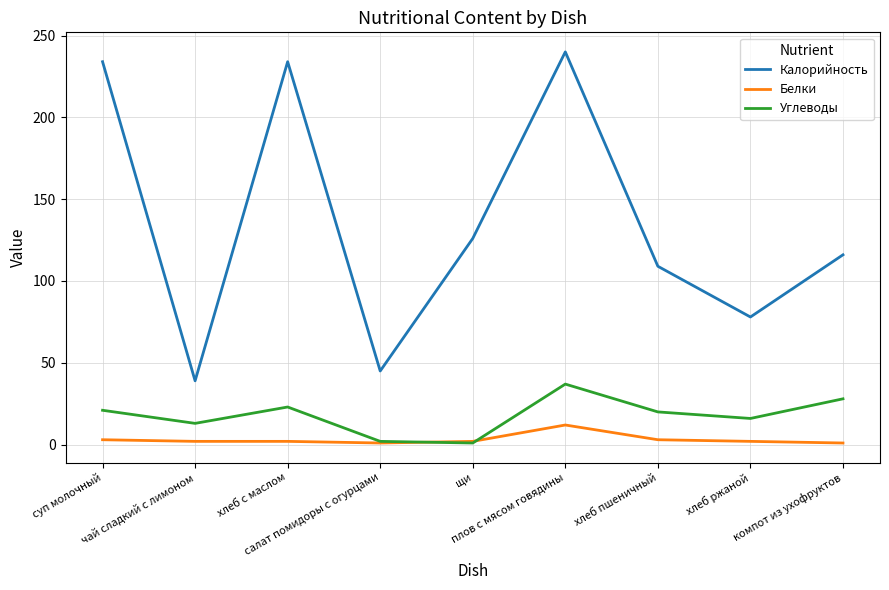

In Углеводы, how many points are lower than both neighbors (excluding endpoints)?

3